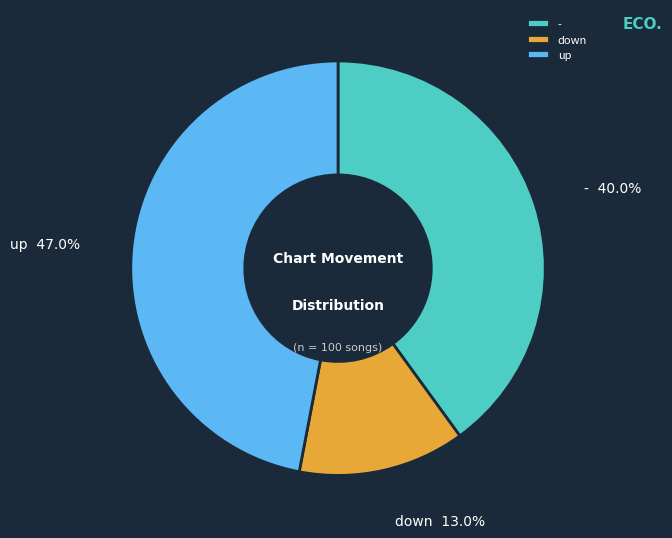

Which has a higher value, - or down?

-